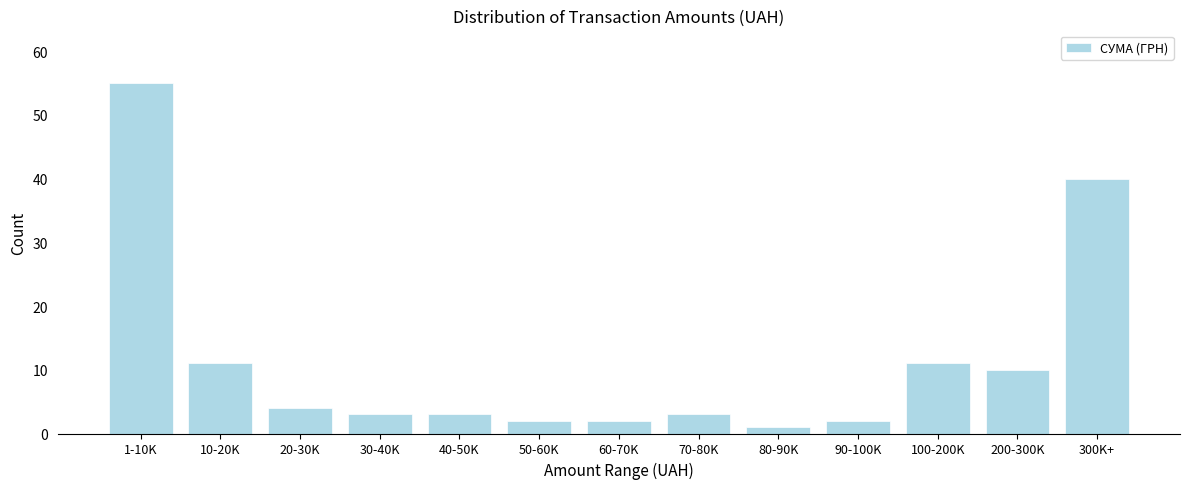

Reading right to left, extract all data points from this chart.

40	10	11	2	1	3	2	2	3	3	4	11	55